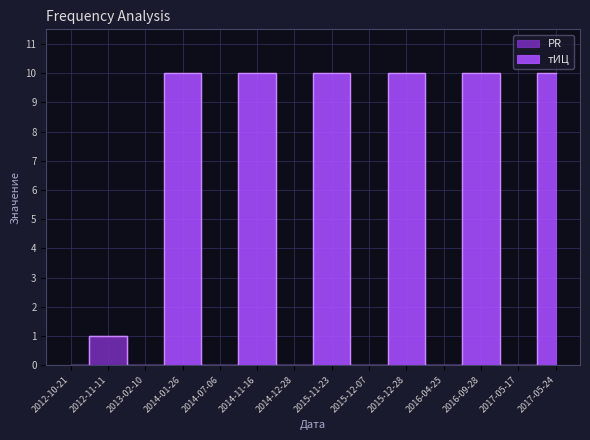

Reading left to right, what are all the values shown in this chart?

2012-10-21=0	2012-11-11=1	2013-02-10=0	2014-01-26=10	2014-07-06=0	2014-11-16=10	2014-12-28=0	2015-11-23=10	2015-12-07=0	2015-12-28=10	2016-04-25=0	2016-09-28=10	2017-05-17=0	2017-05-24=10